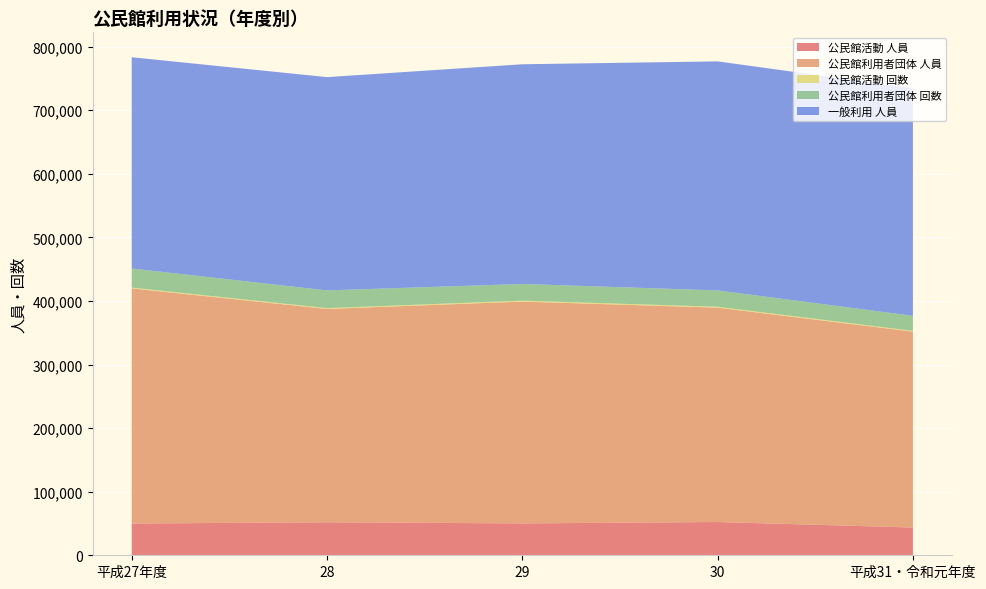

Reading left to right, what are all the values shown in this chart?

公民館活動 人員: 平成27年度=49954	28=51951	29=50145	30=52322	平成31・令和元年度=43637
公民館利用者団体 人員: 平成27年度=369820	28=335492	29=348908	30=337171	平成31・令和元年度=308176
公民館活動 回数: 平成27年度=1245	28=1261	29=1419	30=1347	平成31・令和元年度=1124
公民館利用者団体 回数: 平成27年度=30049	28=27882	29=26299	30=25731	平成31・令和元年度=23688
一般利用 人員: 平成27年度=332280	28=335492	29=345513	30=360269	平成31・令和元年度=357936